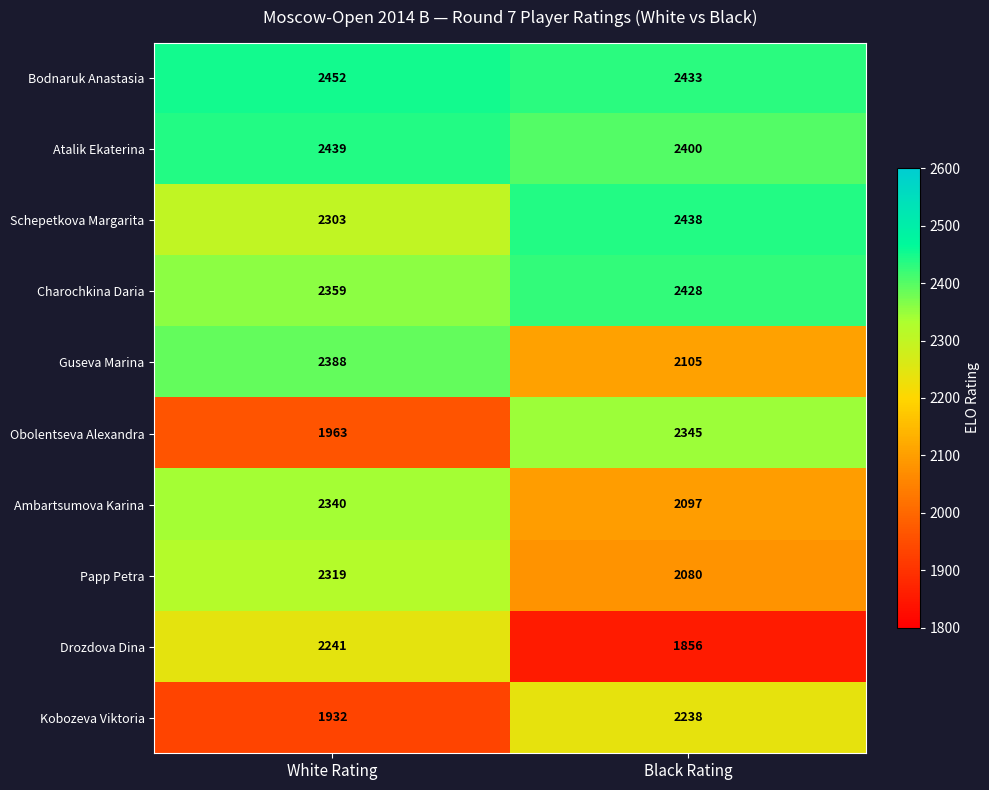

Which series has the largest total across all categories?

Bodnaruk Anastasia